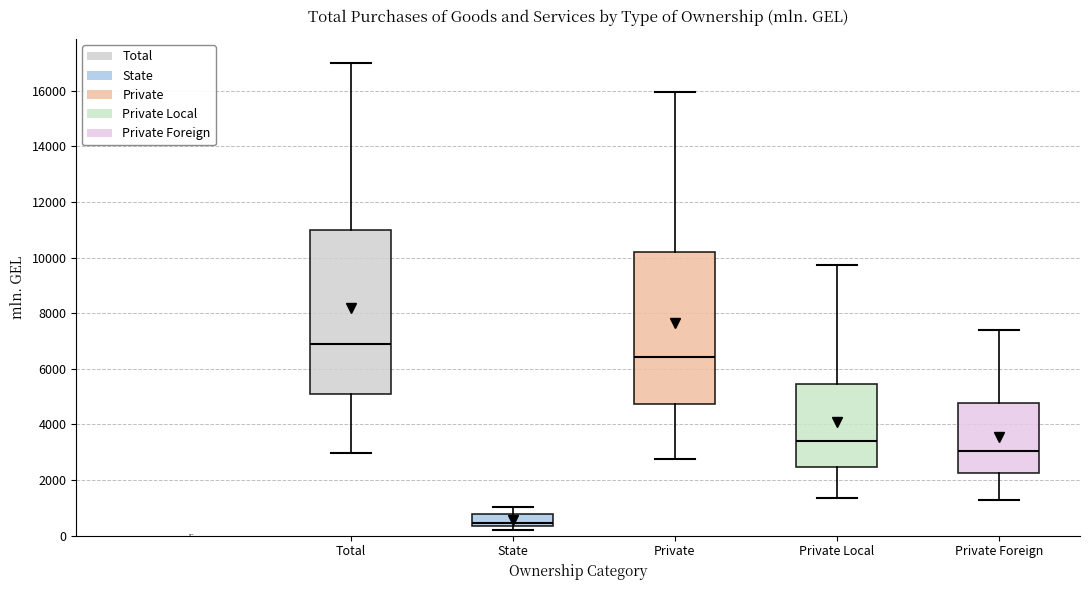

Which box is the tallest, from its lower edge to its upper edge?

Total